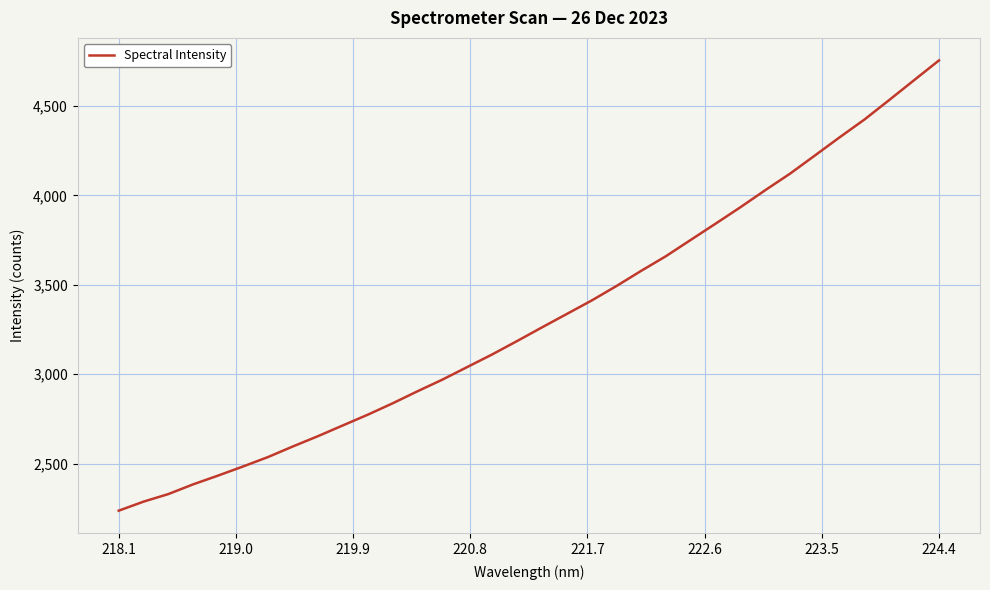

What is the maximum value shown in the chart?

4754.5